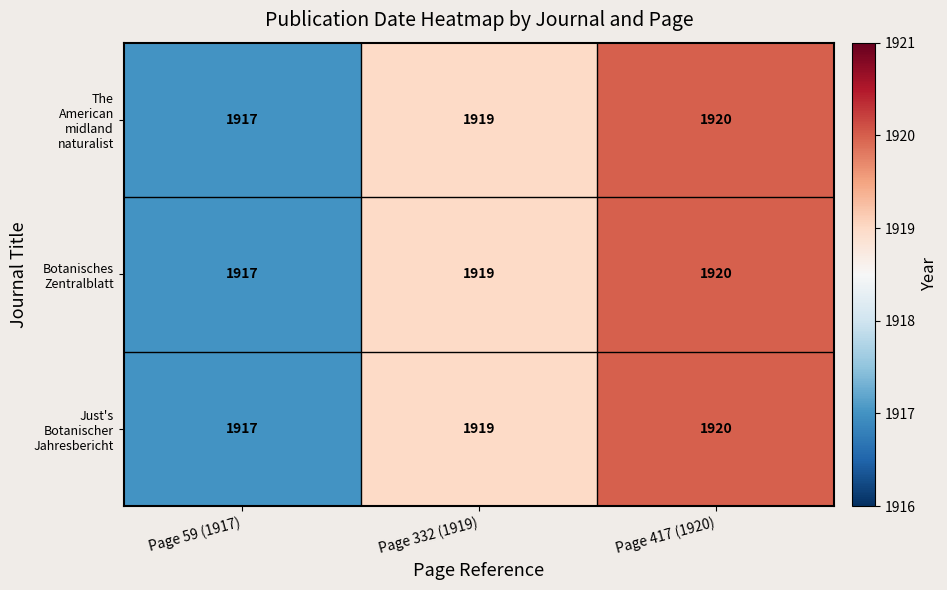

At which category is the sum across all series the highest?

Page 417 (1920)